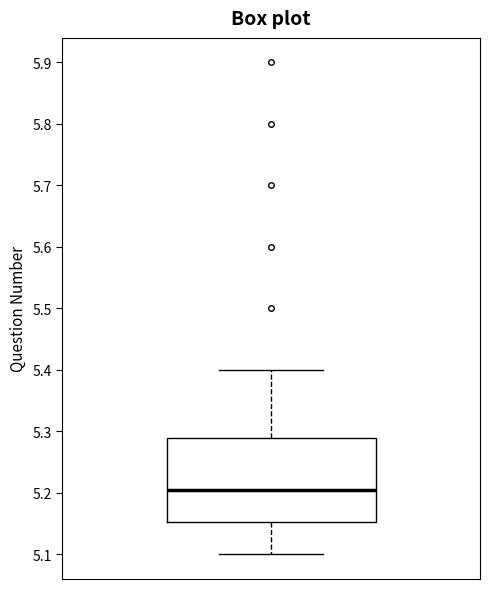

Read this box plot against the y-axis: the position of the median line, the range covered by the box, and the ends of both whiskers. The values are not printed on the chart, so give them approximately, as read against the axis.

median 5.21, box 5.15 to 5.29, whiskers 5.10 to 5.40